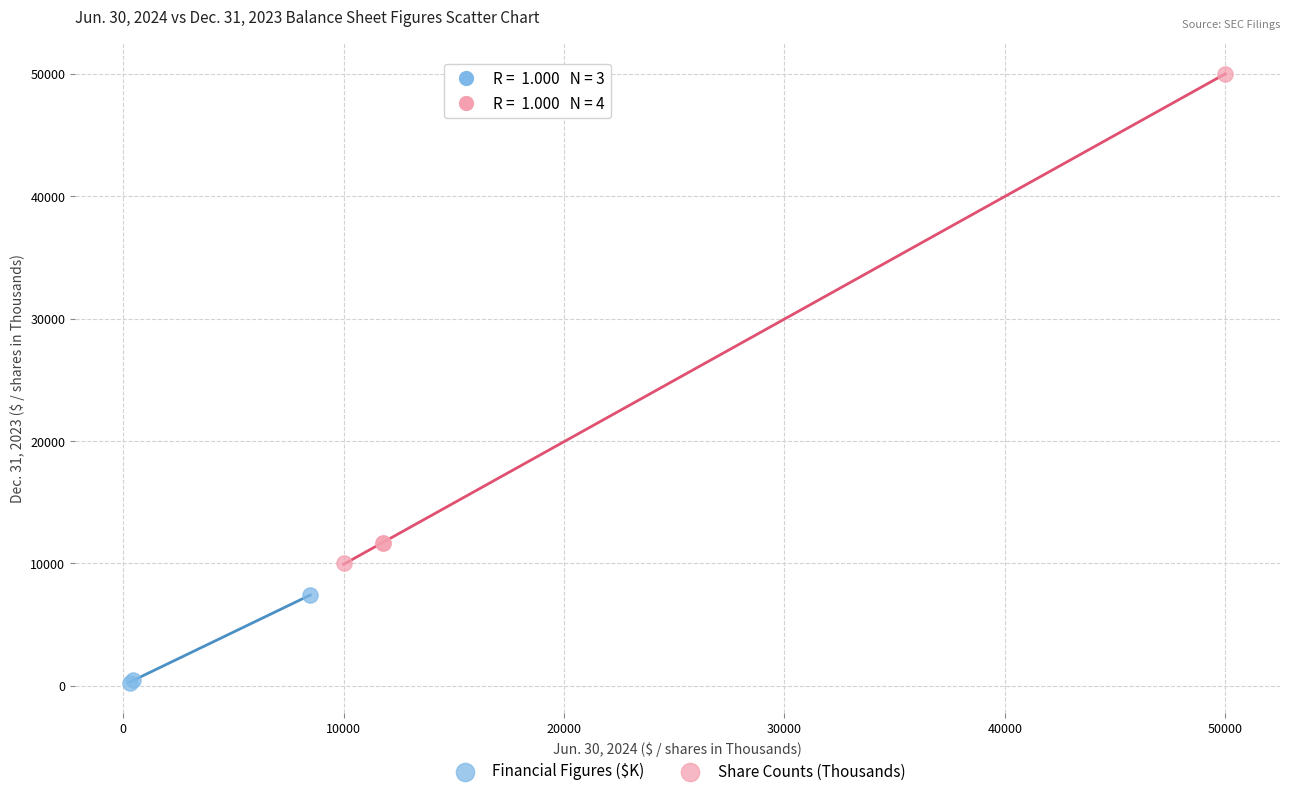

Which series reaches the minimum Y coordinate?

Financial Figures ($K)